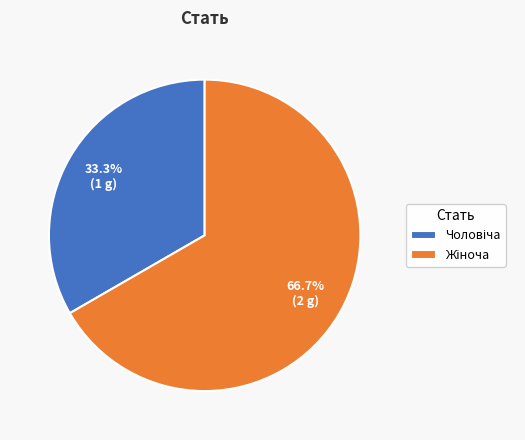

Does any single category account for the majority?

Yes